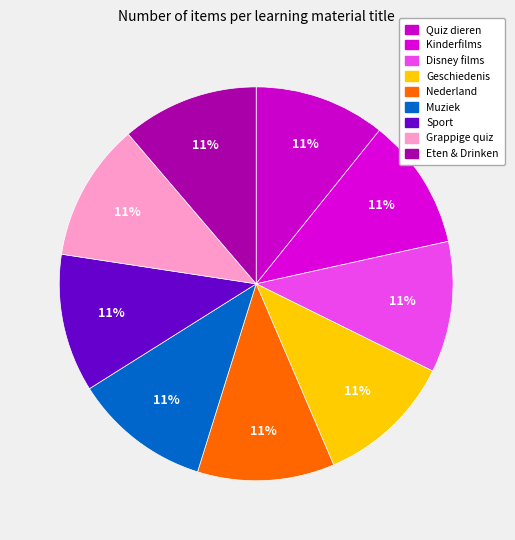

Does Quiz dieren account for over 50% of the chart?

No